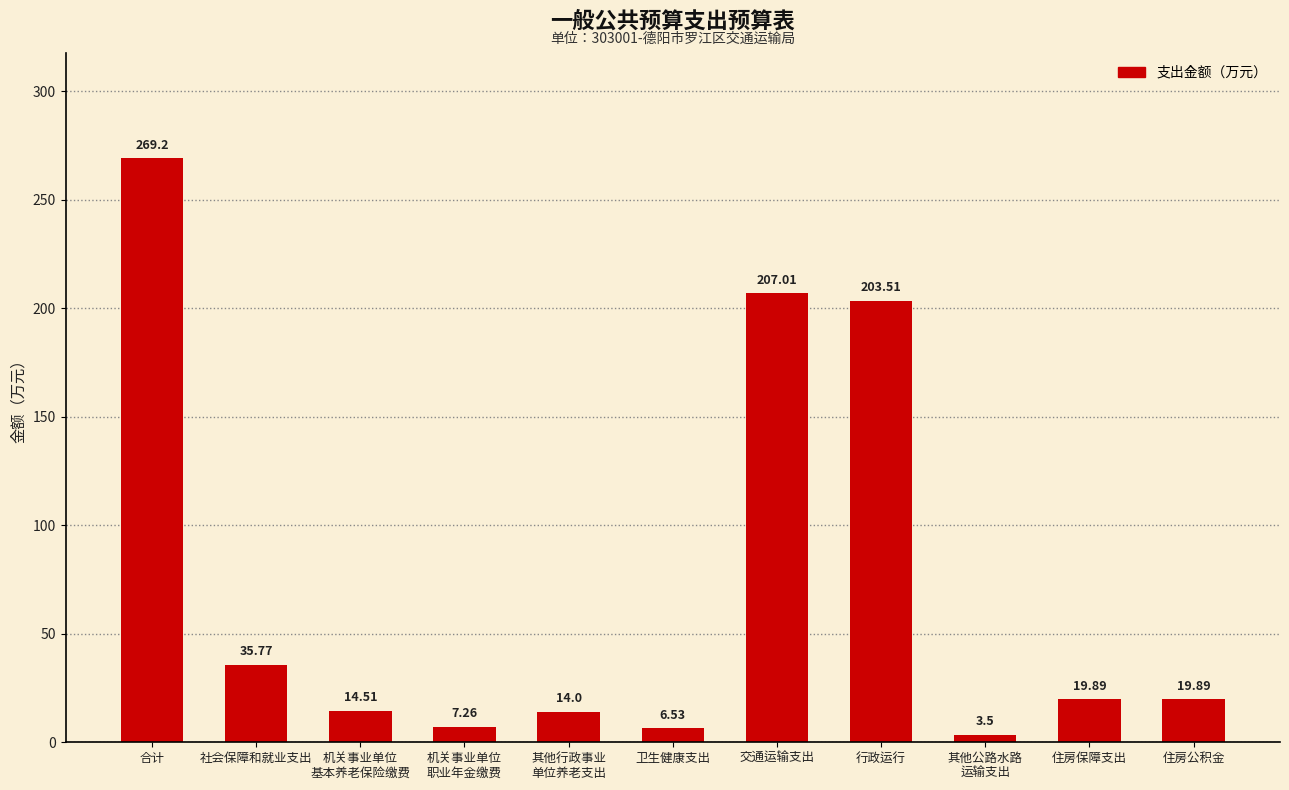

Where is the data nearest to the value 136?

行政运行